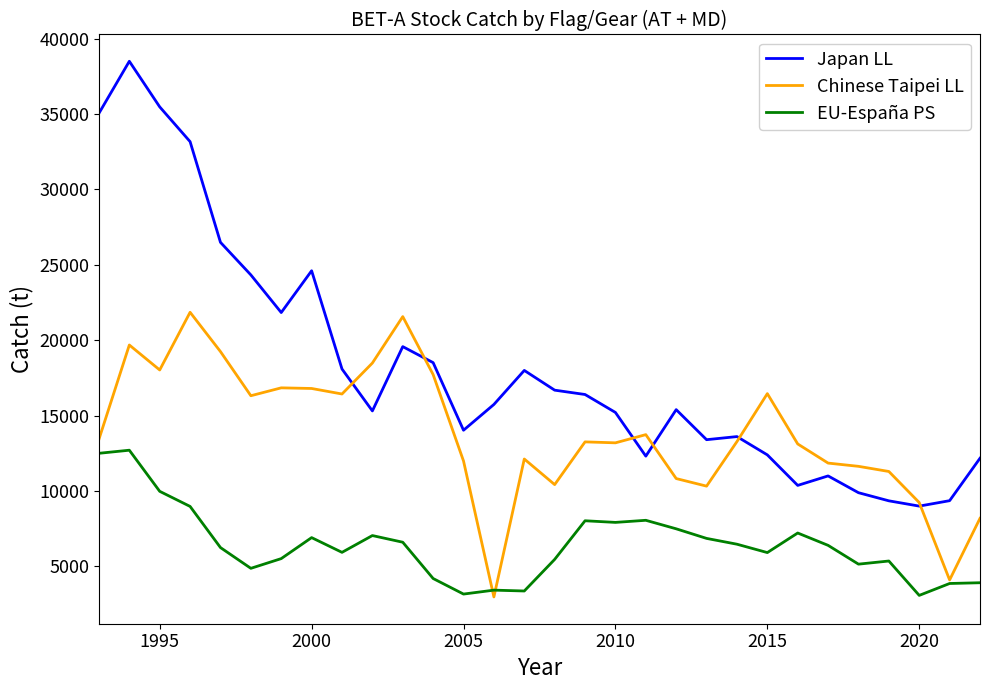

What is the greatest value displayed?

38503.0